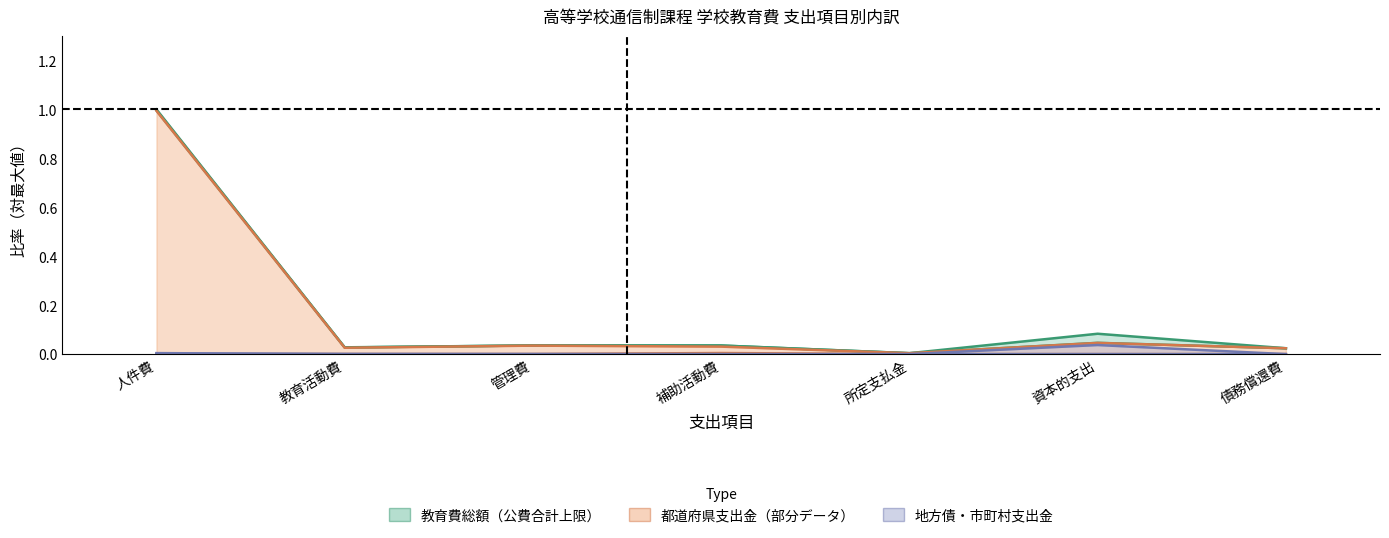

At which category is the sum across all series the highest?

人件費